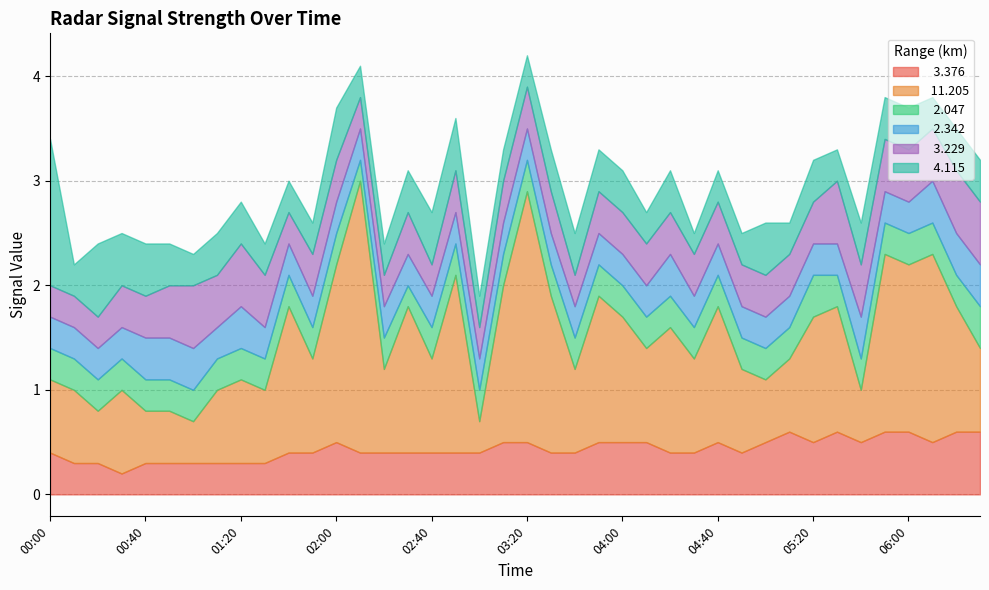

Which series ends up on top after the final intersection of   3.229 and   4.115?

  3.229